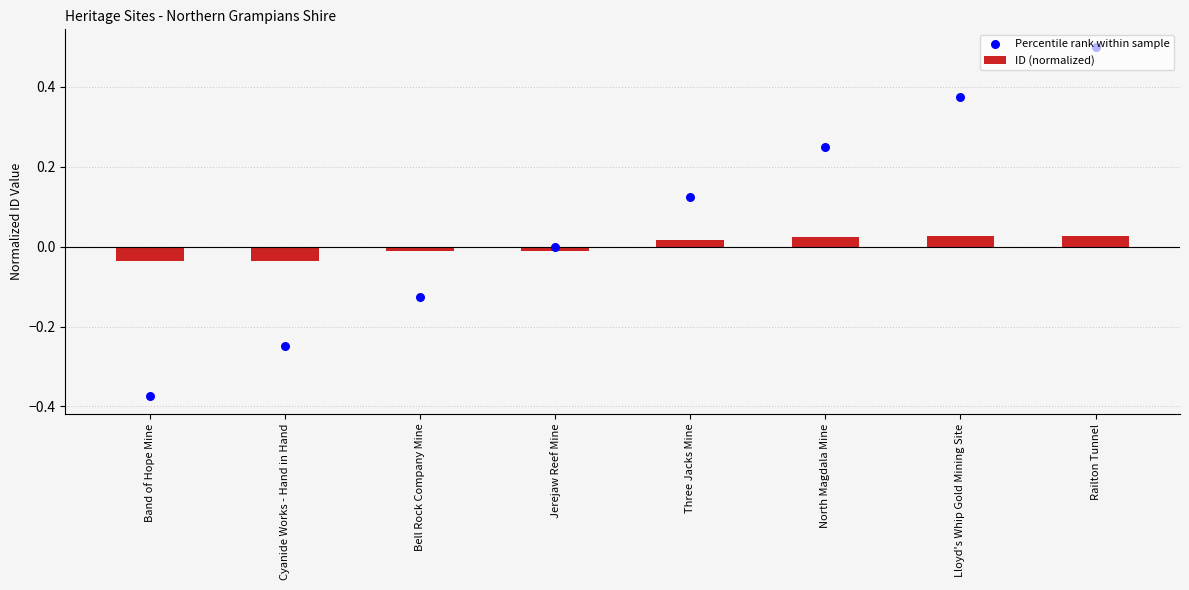

What is the total value across all series at Band of Hope Mine?

-0.4